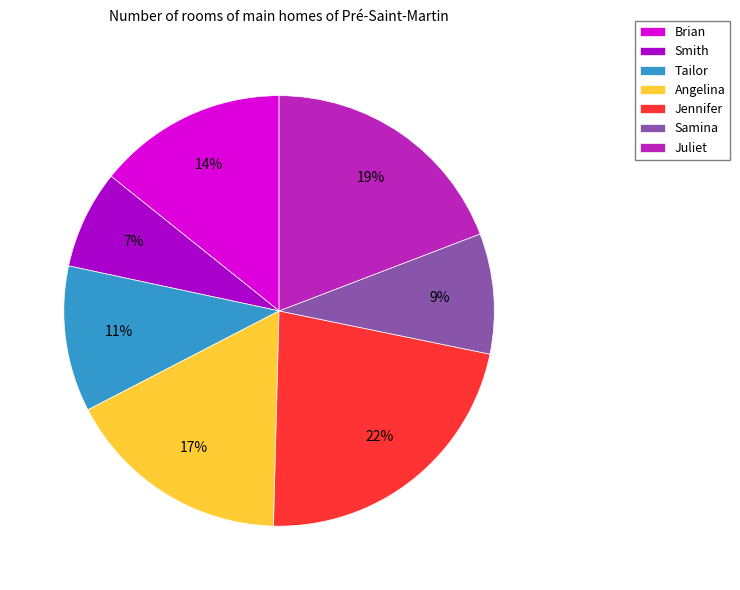

To the nearest percent, what is the difference between the largest and smallest slice percentages?

15%